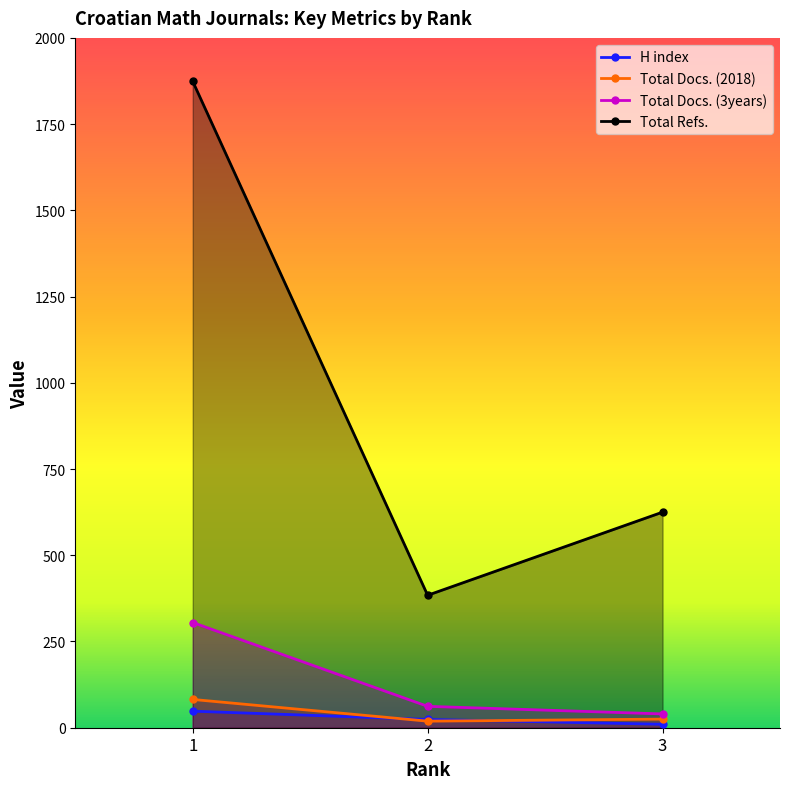

The value of Total Docs. (3years) at 3 is 40. True or false?

True